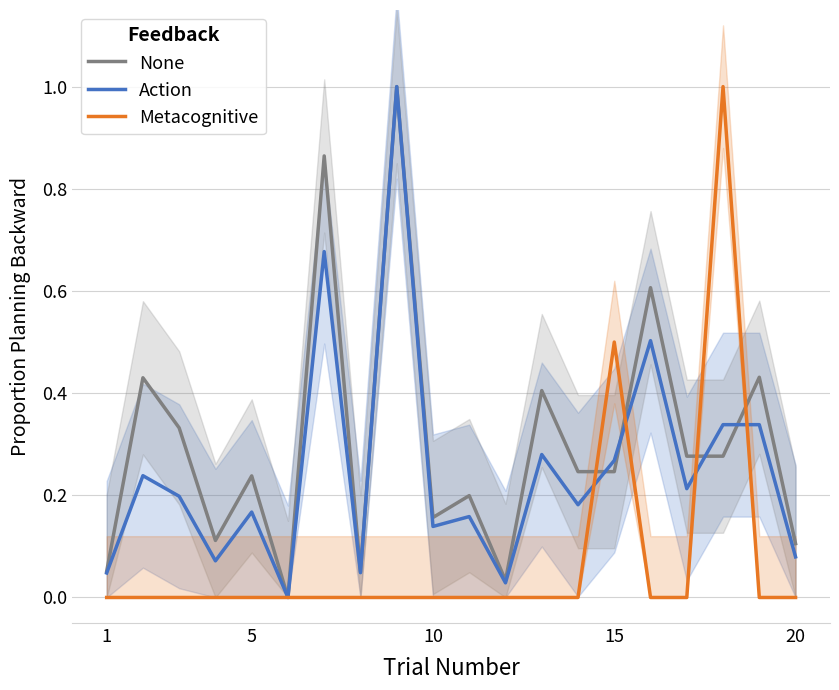

What is the highest value of the None series?

1.0